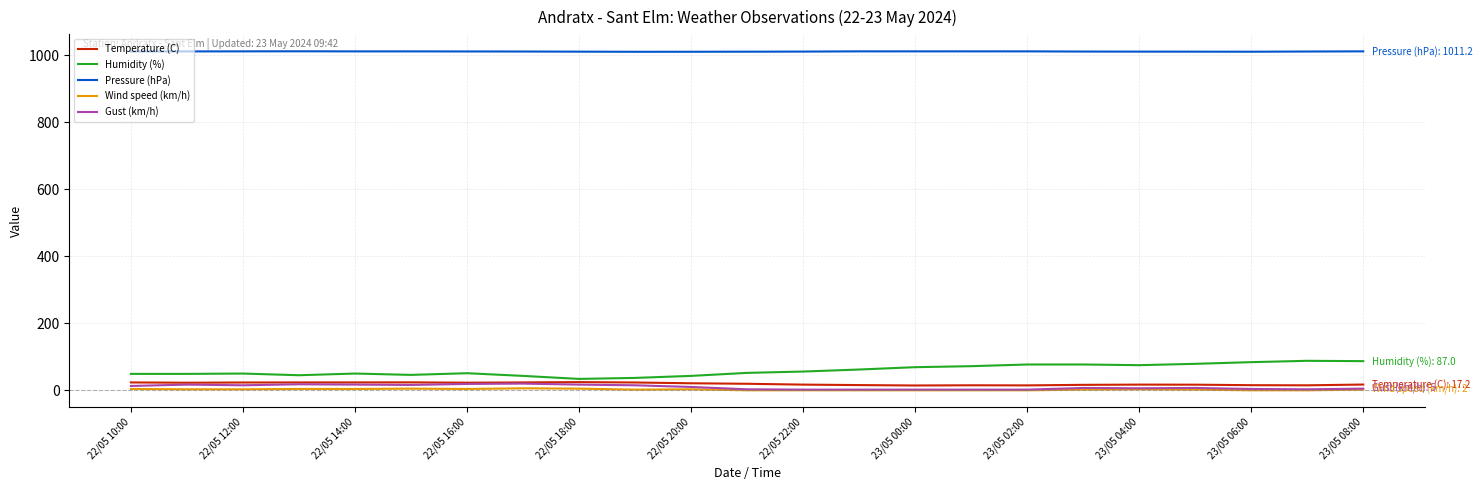

True or false: Pressure (hPa) and Temperature (C) intersect in this chart.

False